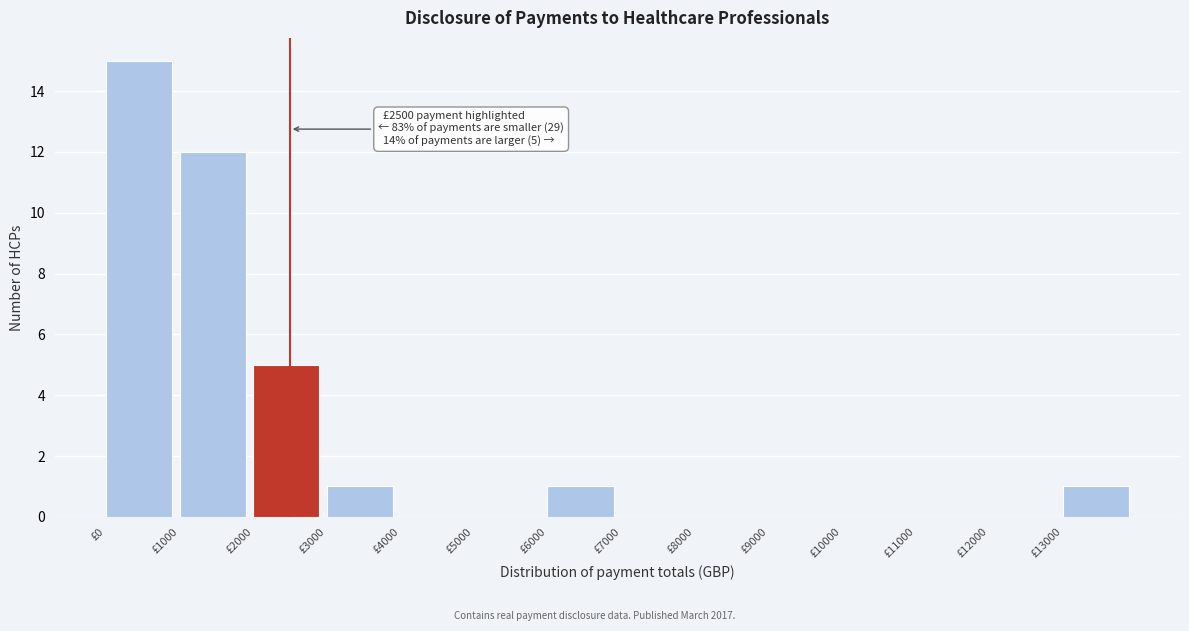

Over which range of the x-axis is the bar tallest?

0 to 1000